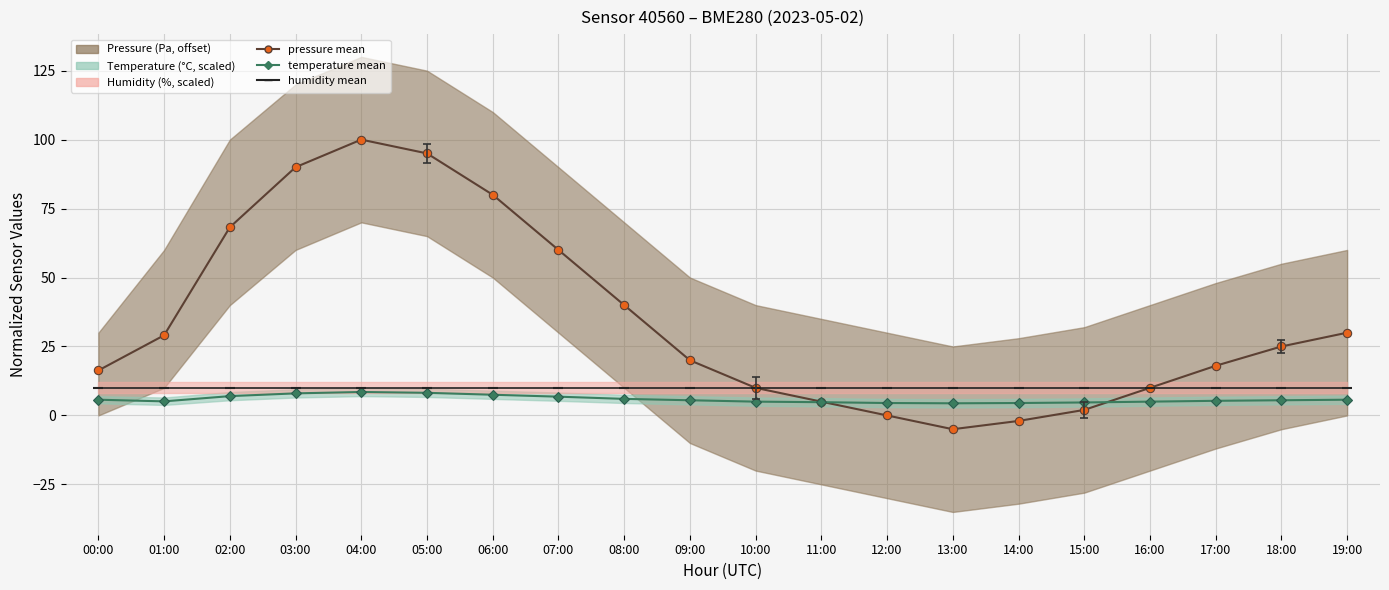

How many positive values does the pressure series have?

17